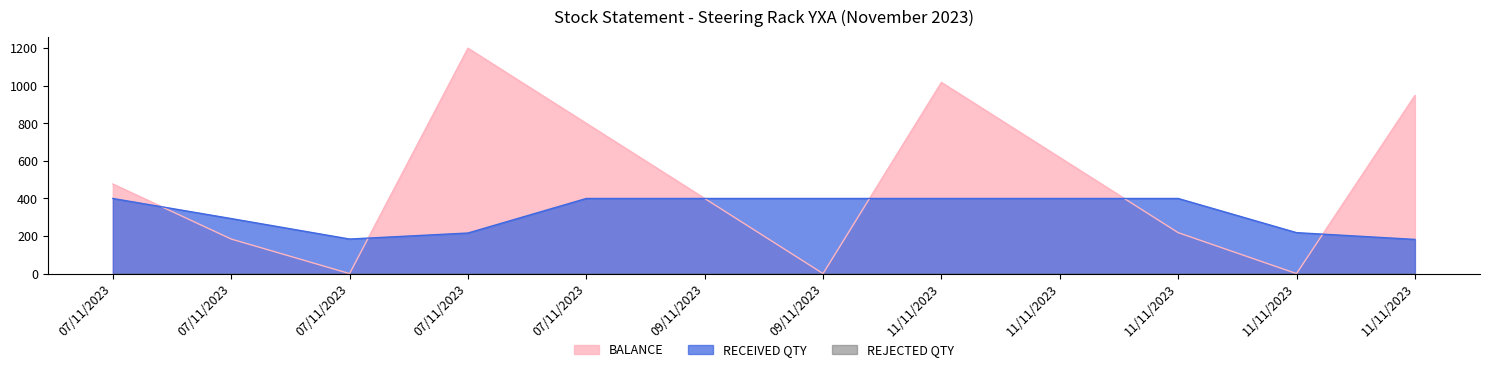

At 11/11/2023, list the series in order from largest to smallest.

BALANCE, RECEIVED QTY